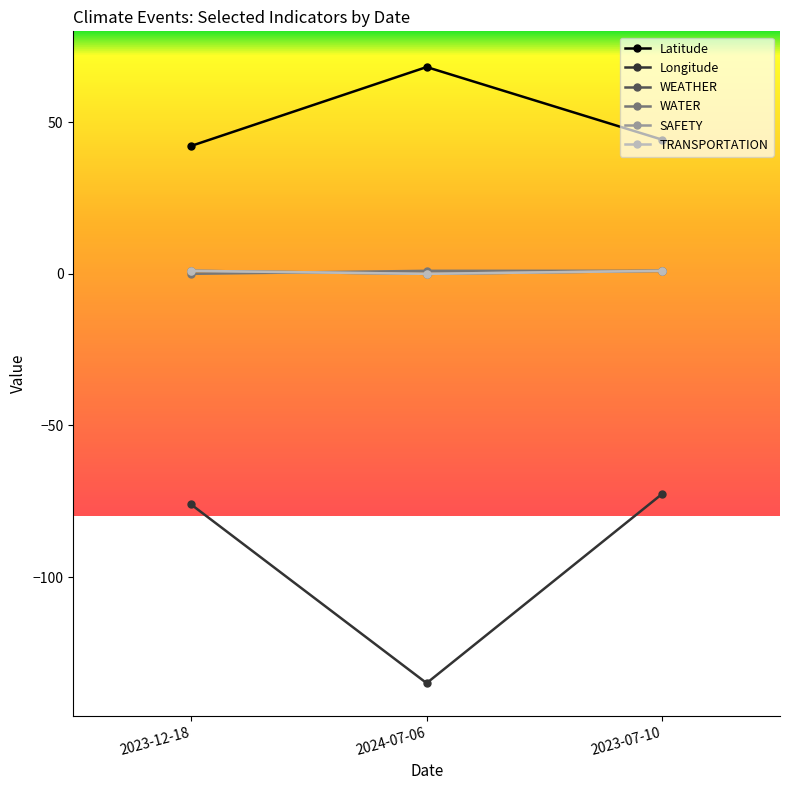

Does the chart have visible grid lines?

No